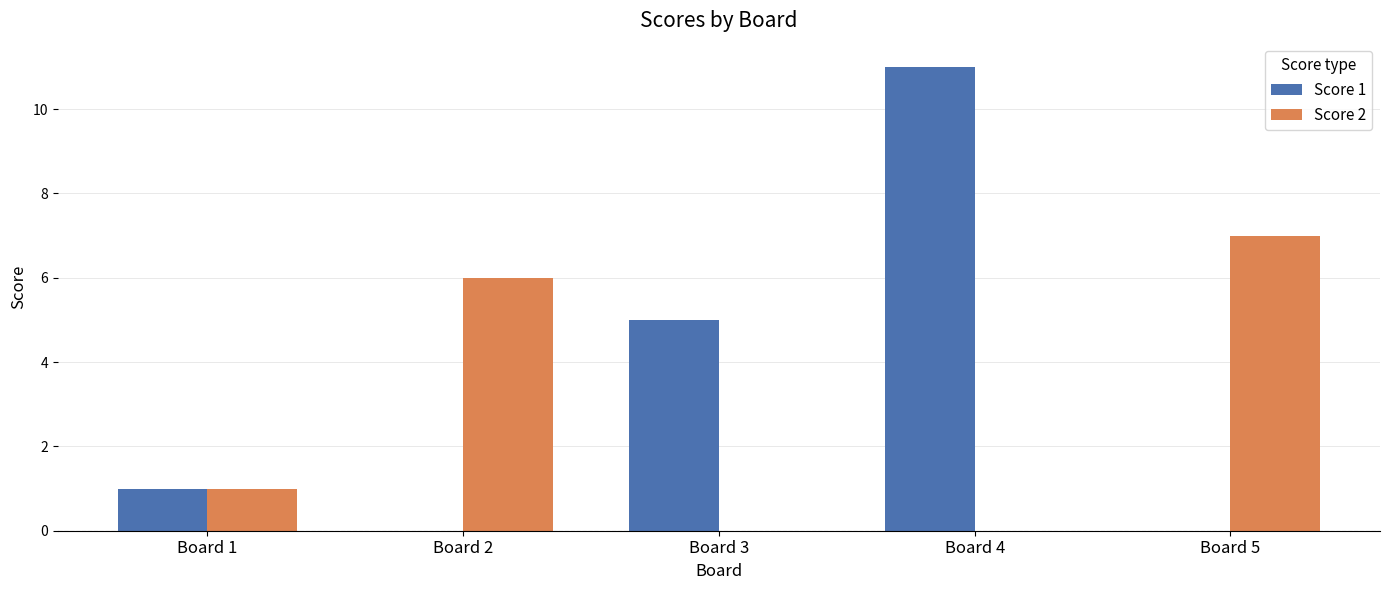

What is the difference between the Score 2 values at Board 4 and Board 2?

6